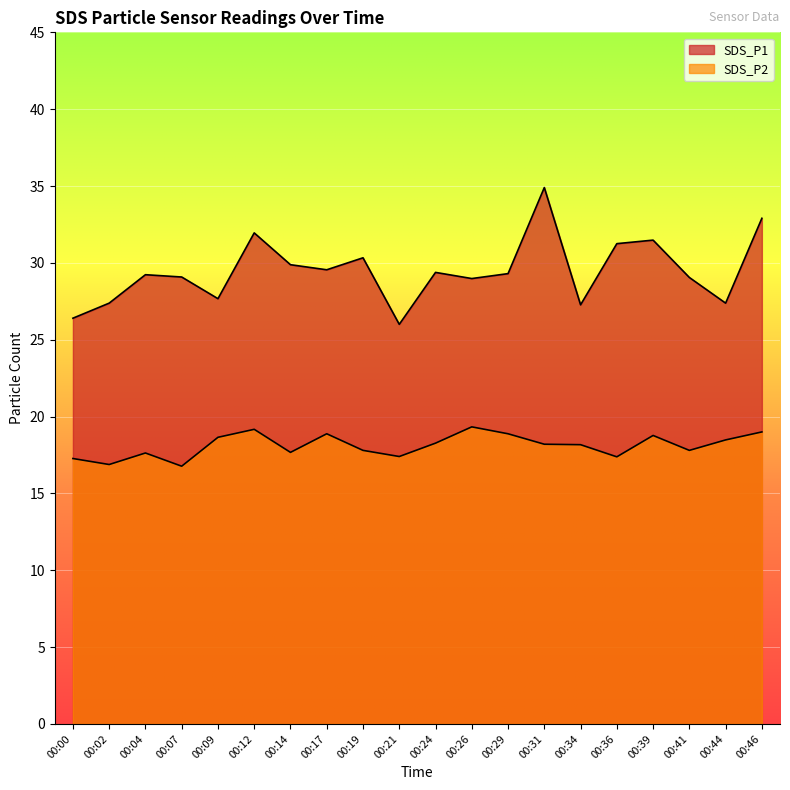

What value does the SDS_P1 series have at 00:46?

32.9